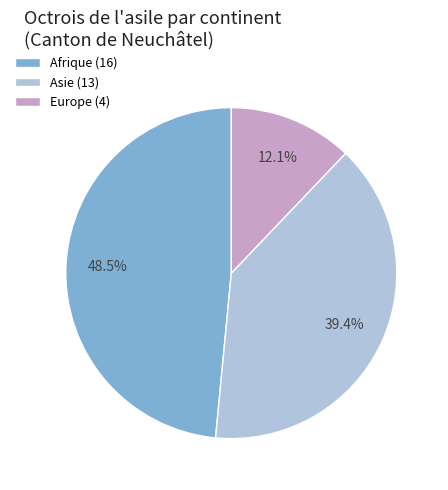

What is the smallest slice in the pie chart?

Europe (4)